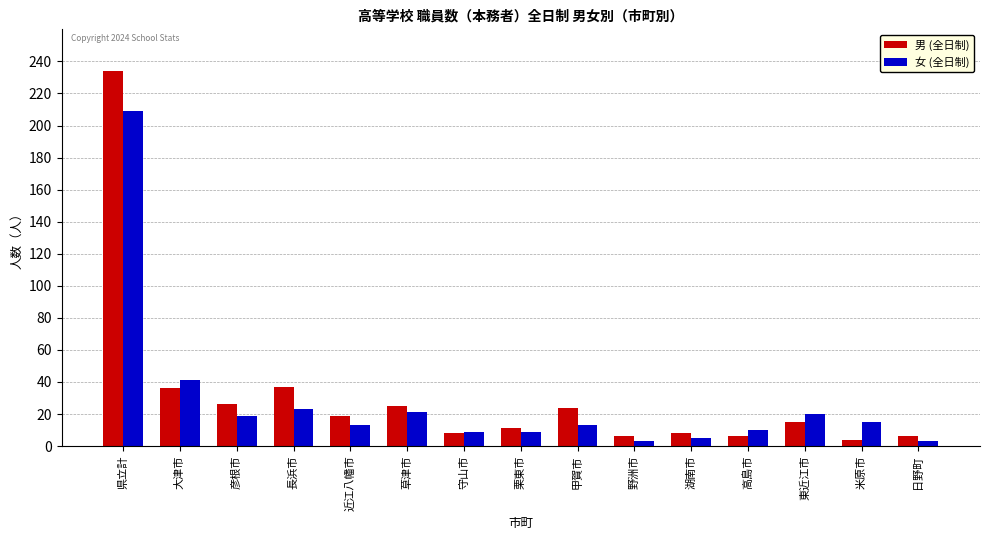

What is the spread (max minus min) of values at 長浜市?

14